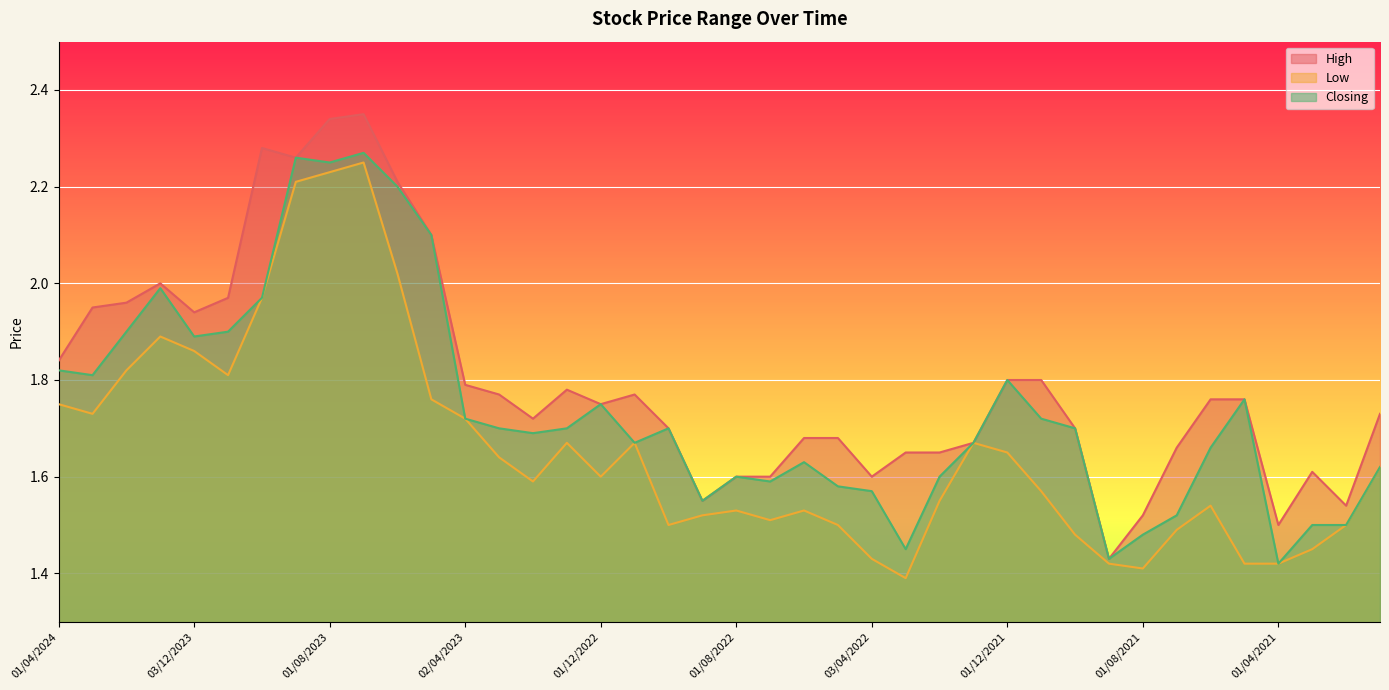

Which category has the lowest value in the Closing series?

01/04/2021